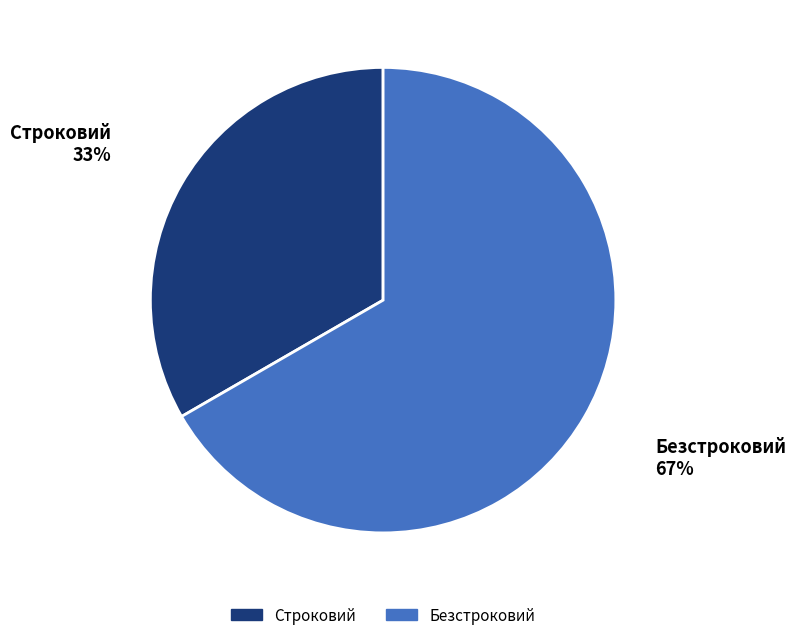

Approximately how many times larger is the value at Безстроковий compared to Строковий?

2.0